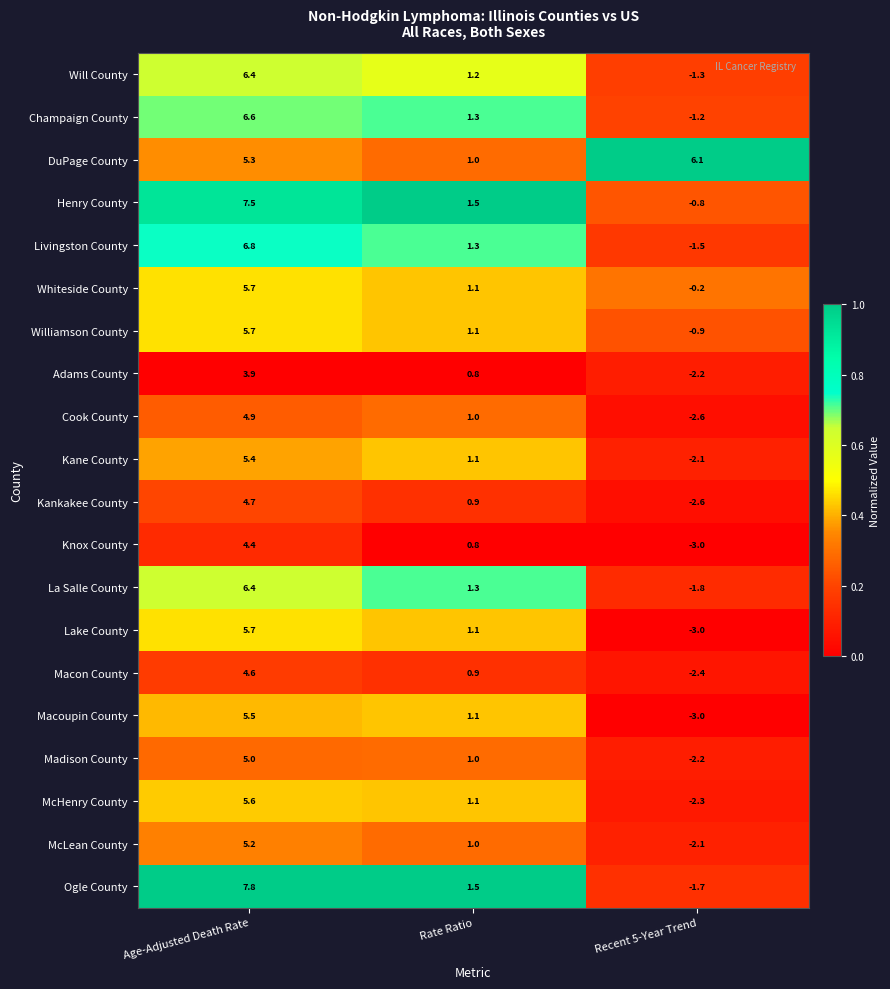

The Ogle County series shows -1.7 at Recent 5-Year Trend. True or false?

True